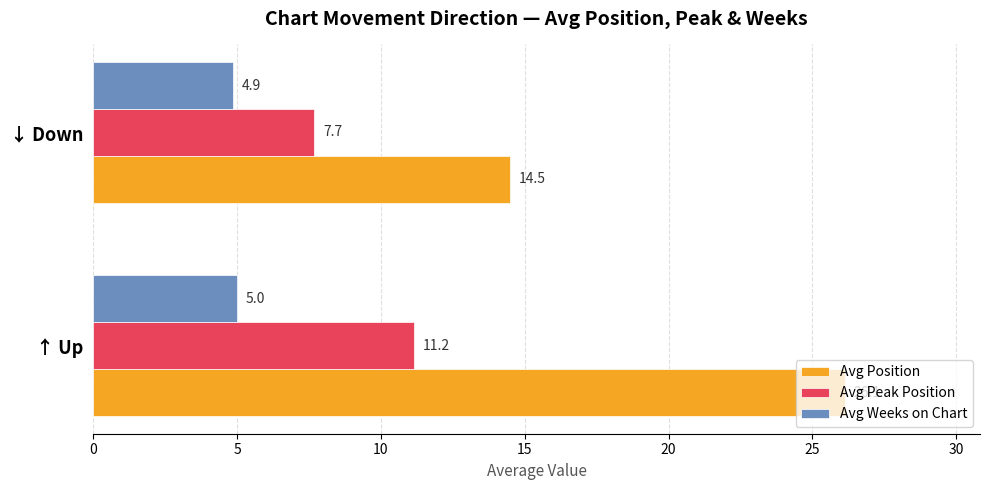

At ↑ Up, list the series in order from largest to smallest.

Avg Position, Avg Peak Position, Avg Weeks on Chart